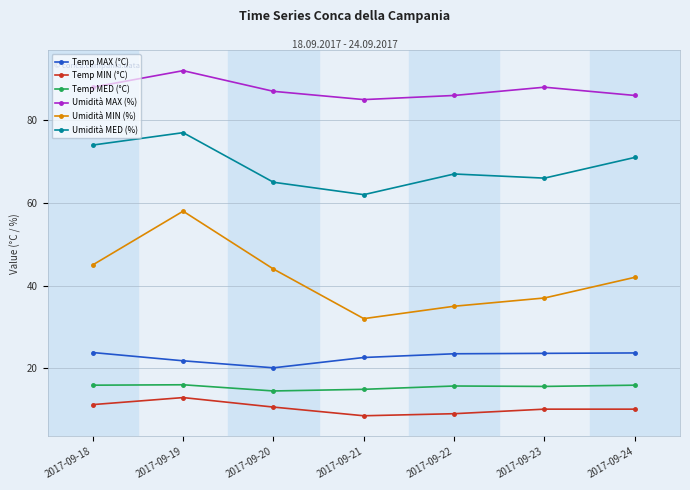

Does the chart have visible grid lines?

Yes